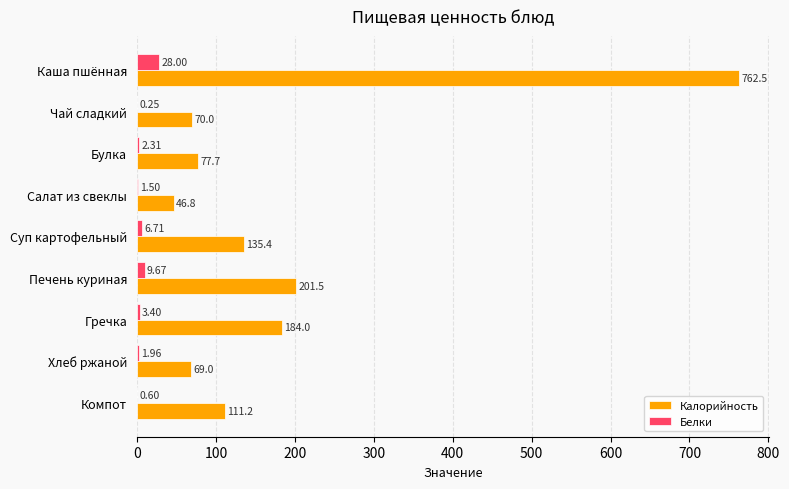

How many series are shown in this chart?

2